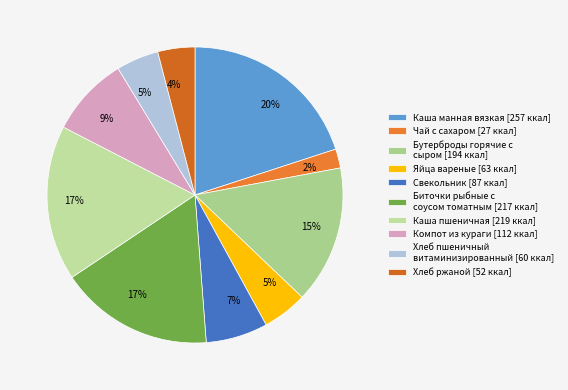

Between Чай с сахаром and Бутерброды горячие с сыром, which is larger?

Бутерброды горячие с сыром